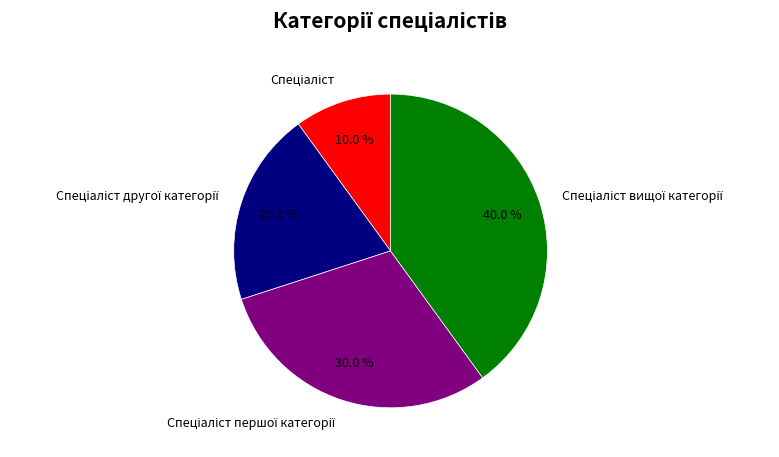

Does any single category account for the majority?

No